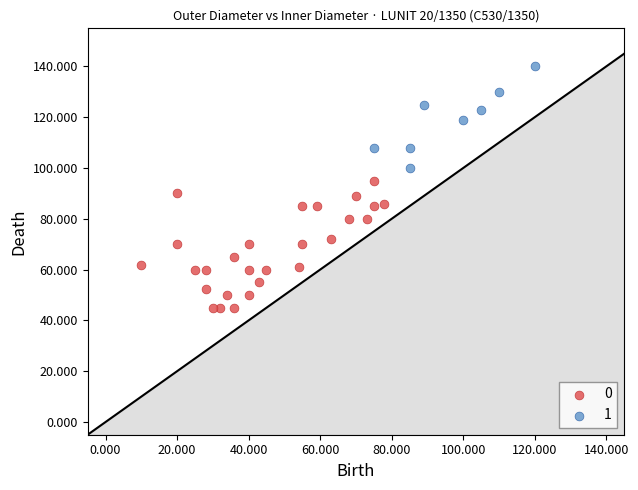

Which series contains the lowest Y value?

0